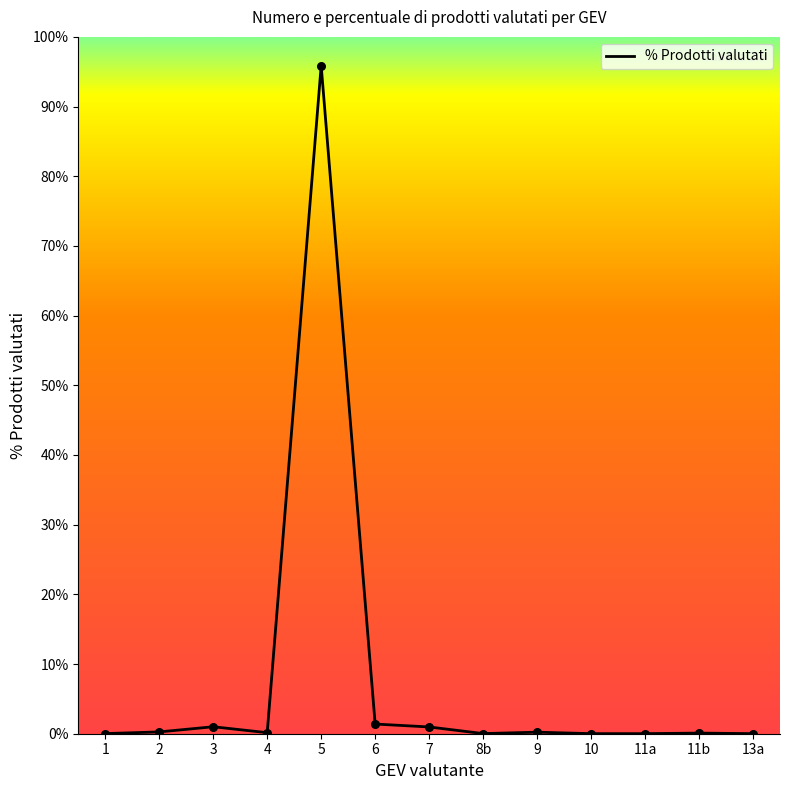

Between 8b and 6, which is larger?

6